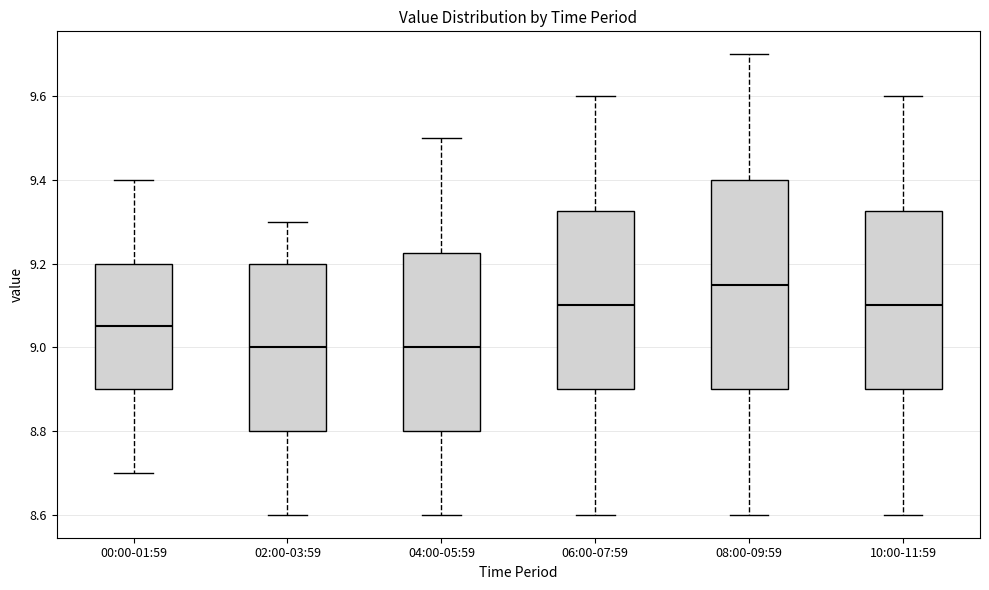

Reading left to right, transcribe this box plot: for each box, give where its median line is, the range the box spans, and where its two whiskers end, as read against the y-axis. The values are not printed on the chart, so give them approximately, as read against the axis.

00:00-01:59: median 9.06, box 8.90 to 9.20, whiskers 8.70 to 9.40
02:00-03:59: median 9.00, box 8.80 to 9.20, whiskers 8.60 to 9.30
04:00-05:59: median 9.00, box 8.80 to 9.22, whiskers 8.60 to 9.50
06:00-07:59: median 9.10, box 8.90 to 9.32, whiskers 8.60 to 9.60
08:00-09:59: median 9.16, box 8.90 to 9.40, whiskers 8.60 to 9.70
10:00-11:59: median 9.10, box 8.90 to 9.32, whiskers 8.60 to 9.60